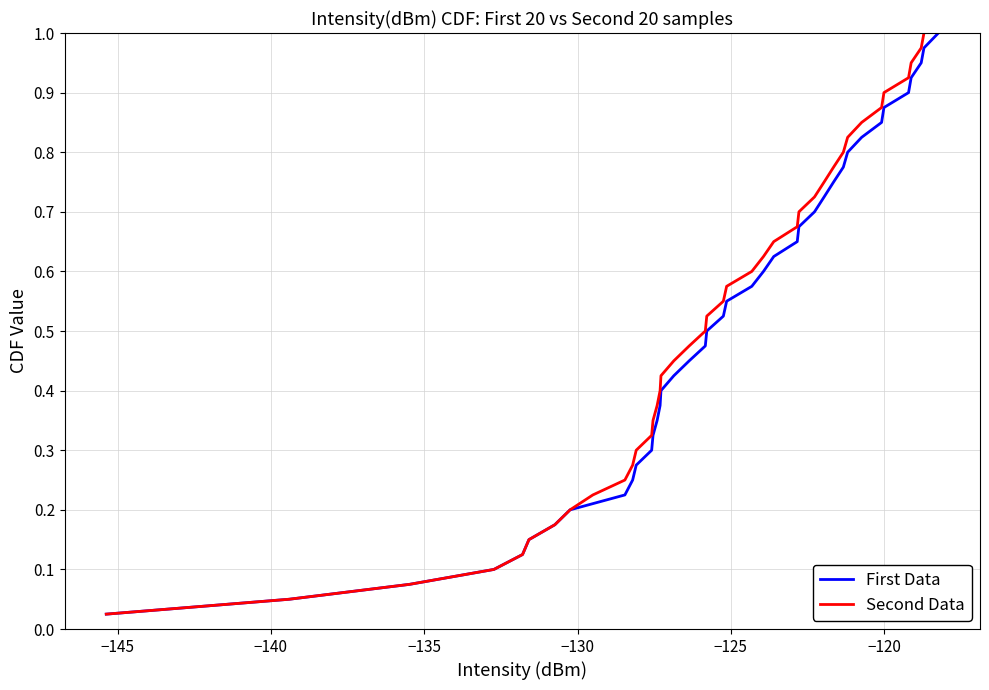

Does the chart have visible grid lines?

Yes